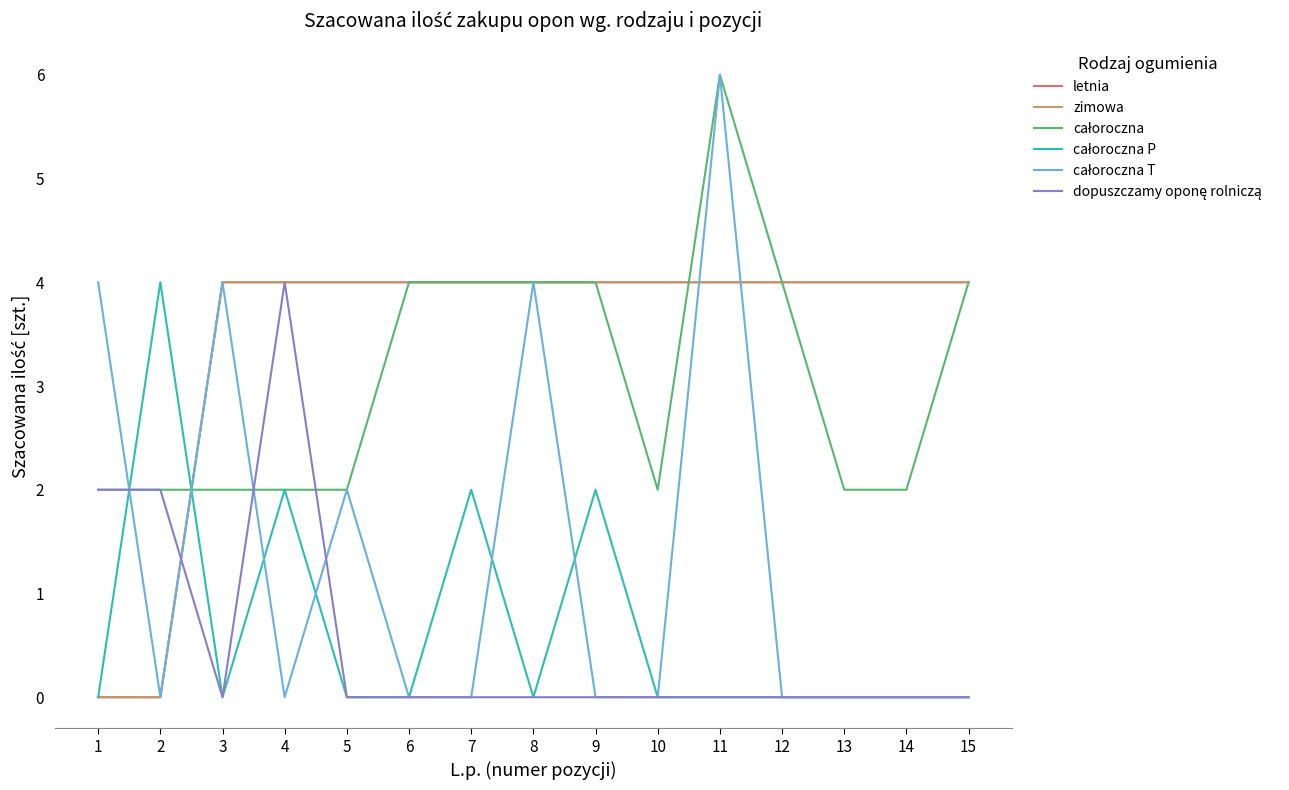

What is the difference between the maximum and minimum values in the zimowa series?

4